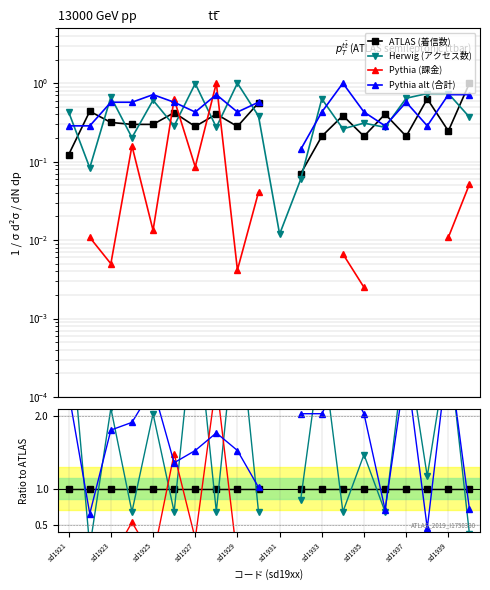

Rank the series by their maximum value, from highest to lowest.

Herwig (アクセス数), ATLAS (着信数), Pythia (課金), Pythia alt (合計)